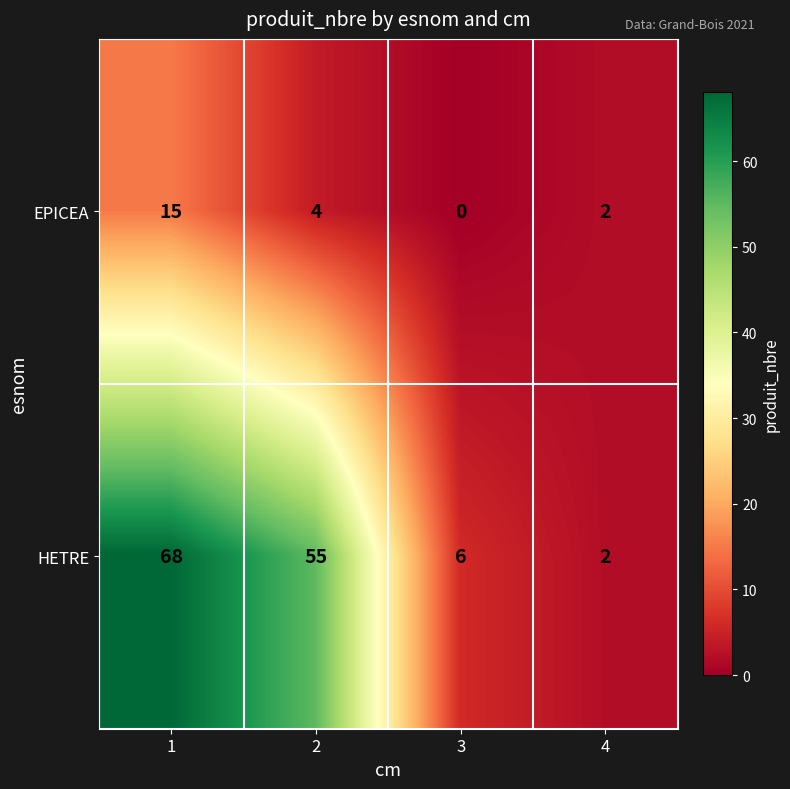

At how many categories does at least one series exceed 24?

2